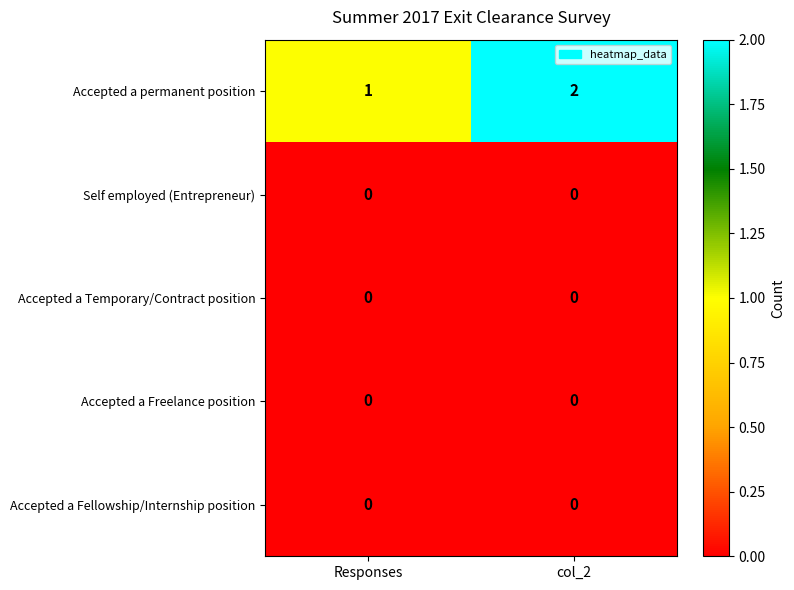

Which series has the largest range (max minus min)?

Accepted a permanent position